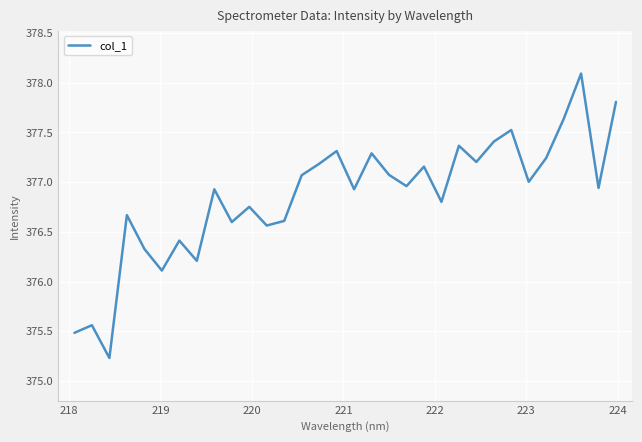

What is the difference between the maximum and minimum values?

2.9